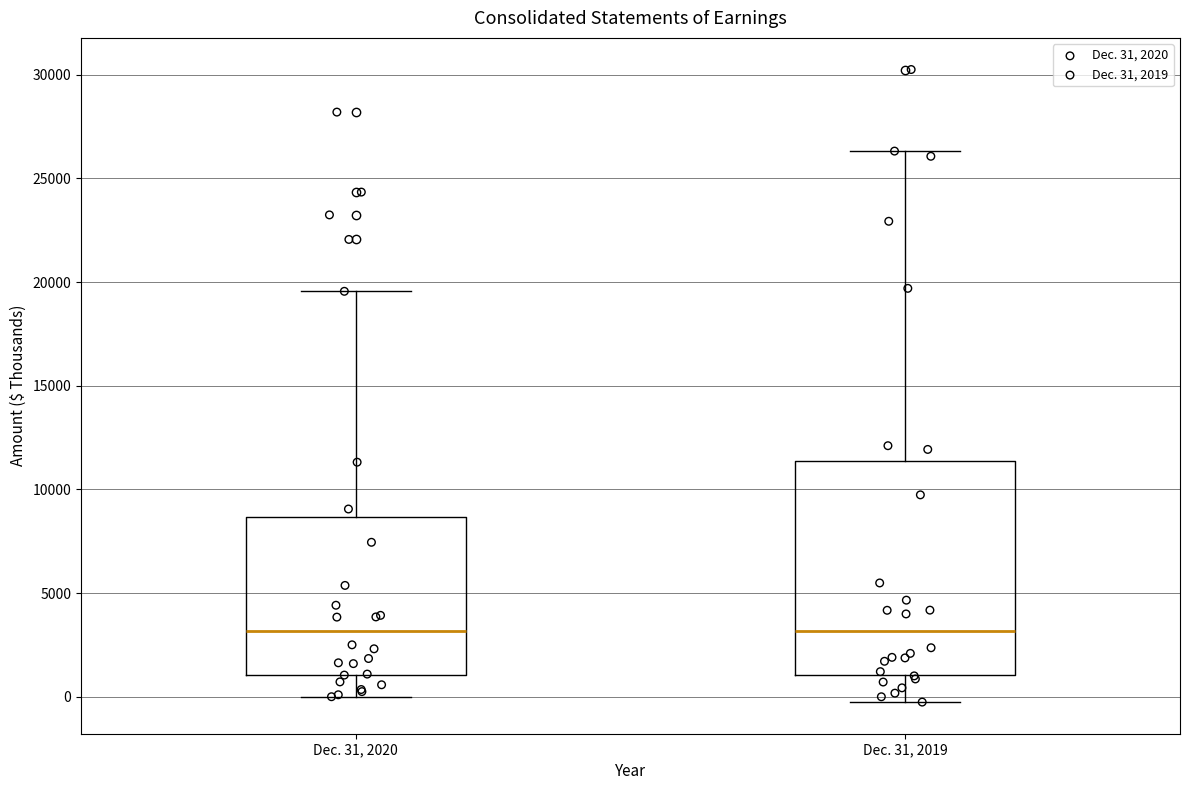

Reading left to right, transcribe this box plot: for each box, give where its median line is, the range the box spans, and where its two whiskers end, as read against the y-axis. The values are not printed on the chart, so give them approximately, as read against the axis.

Dec. 31, 2020: median 3000, box 1000 to 8500, whiskers 0 to 19500
Dec. 31, 2019: median 3000, box 1000 to 11500, whiskers 0 to 26500